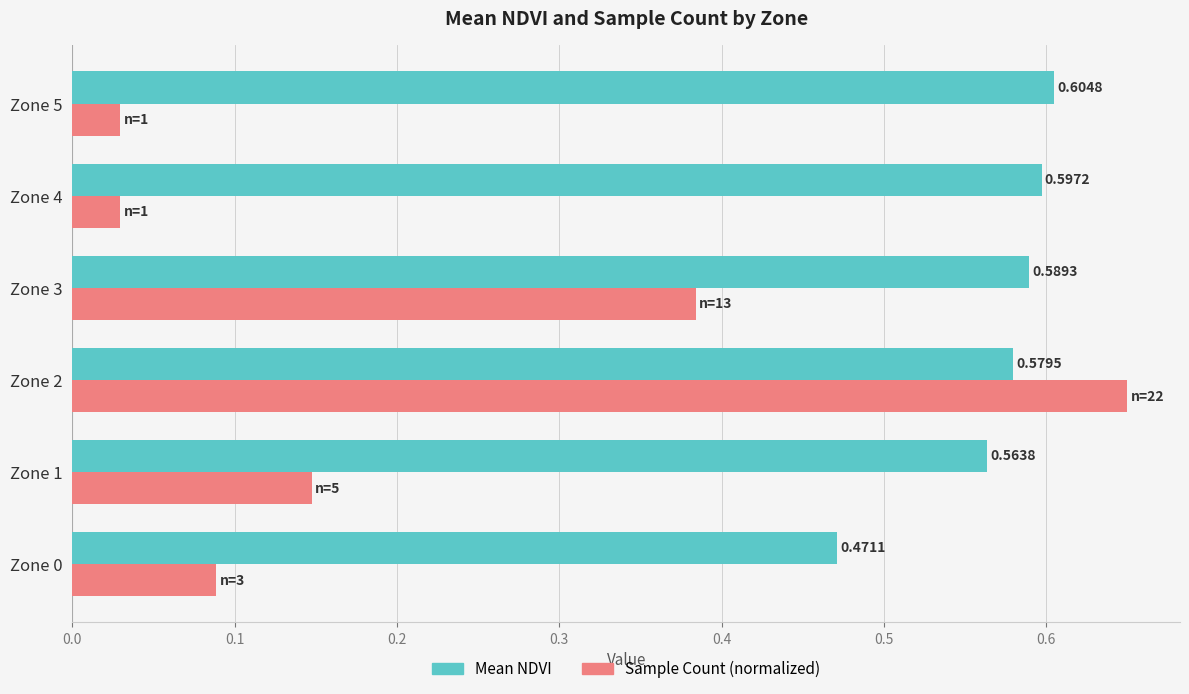

Rank the series by their average value, from highest to lowest.

Mean NDVI, Sample Count (normalized)